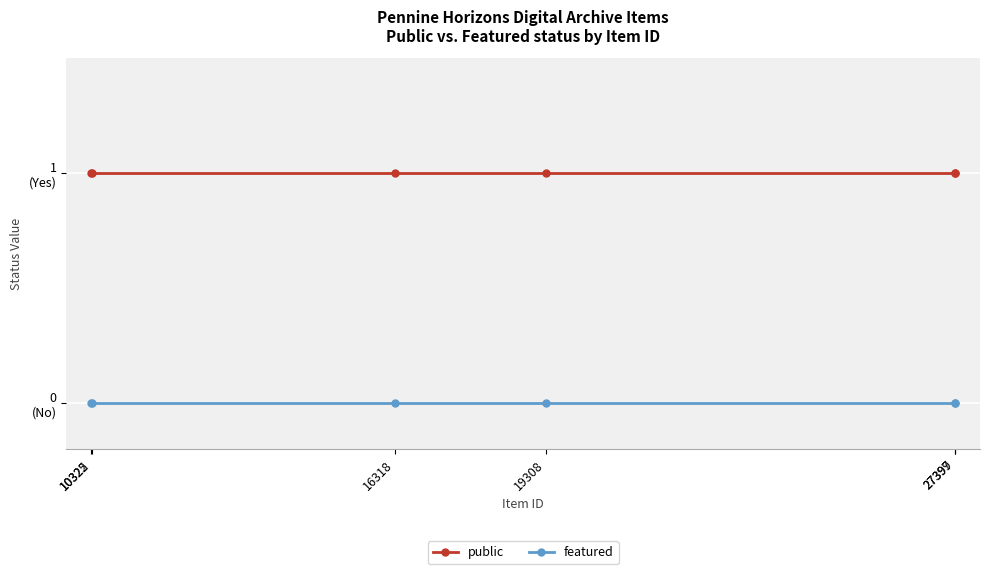

Which category has the lowest value across all series?

10322